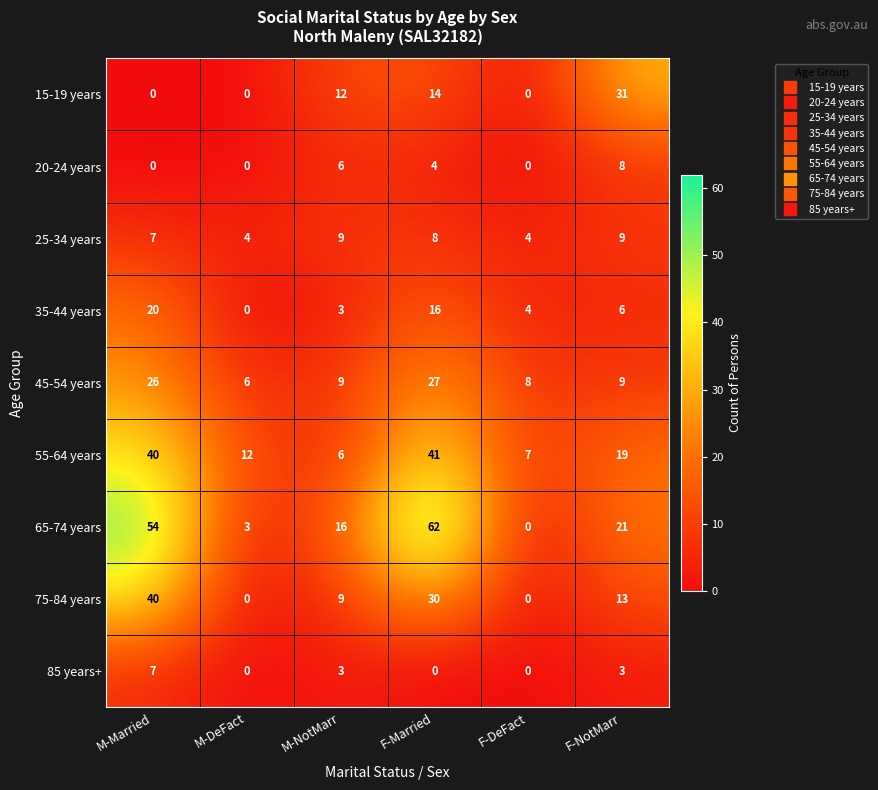

What is the total value across all series at F-Married?

202